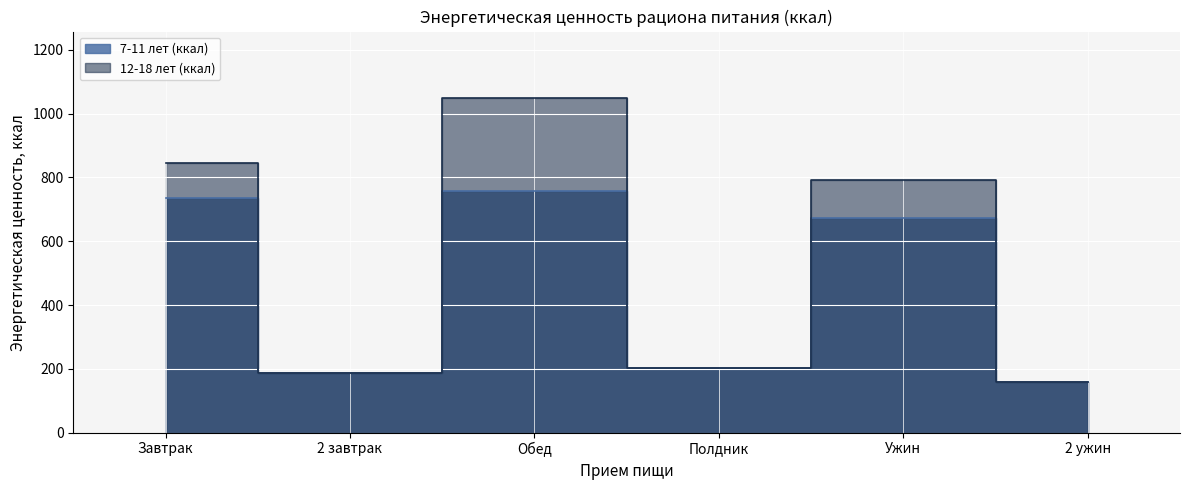

Reading left to right, what are all the values shown in this chart?

7-11 лет (ккал): 737	186	759	204	674	158
12-18 лет (ккал): 845	186	1048	204	792	158